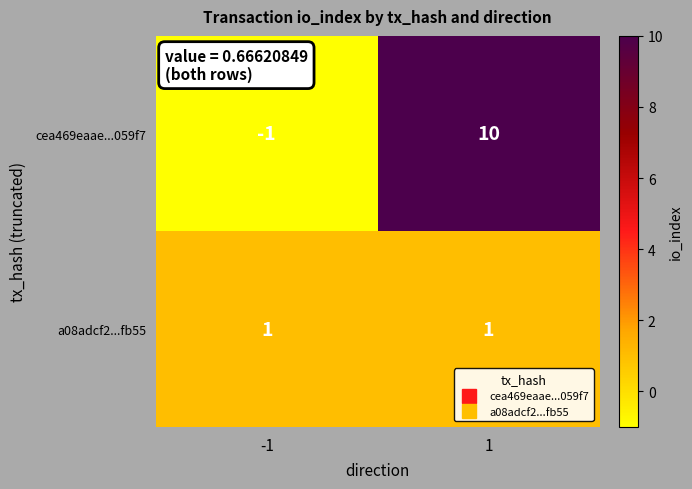

Which series has the largest range (max minus min)?

cea469eaae...059f7